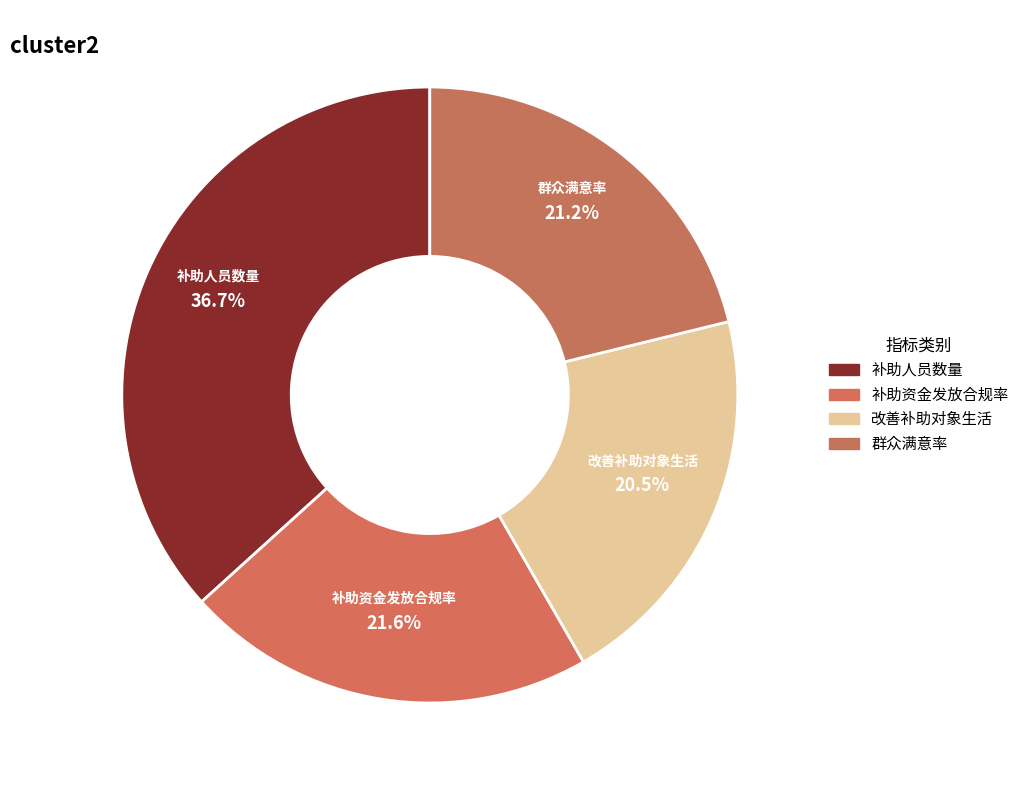

The 群众满意率 slice represents 16% of the pie. True or false?

False